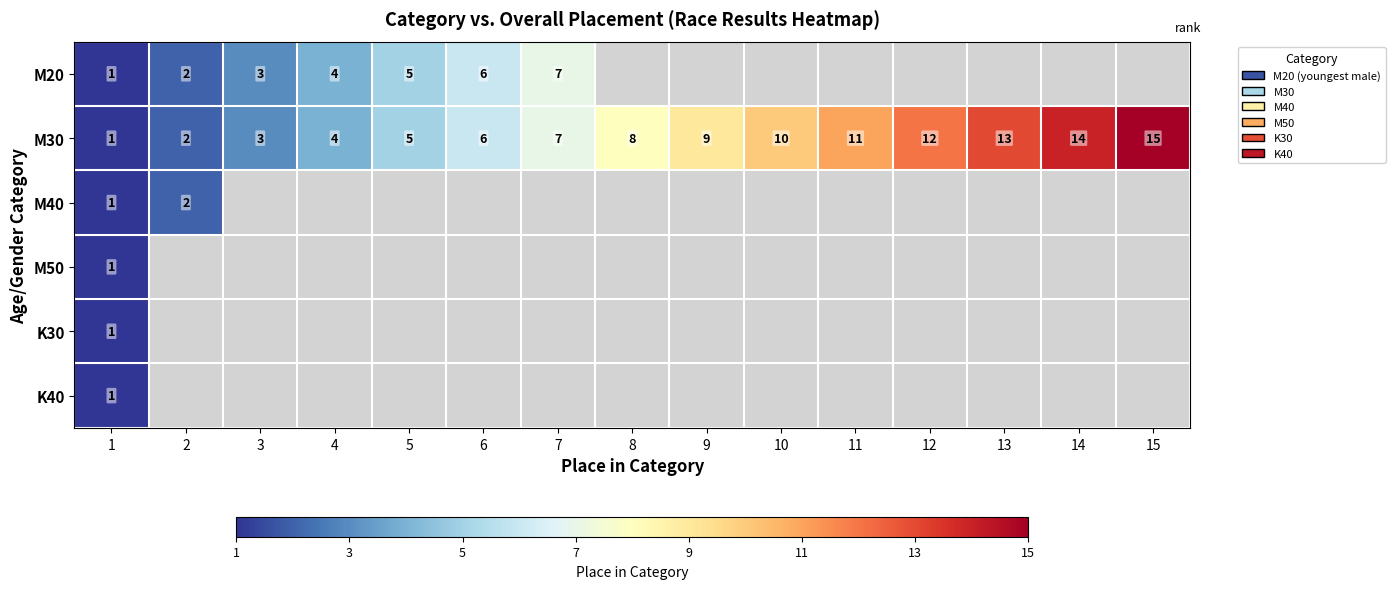

What is the highest value of the M30 series?

15